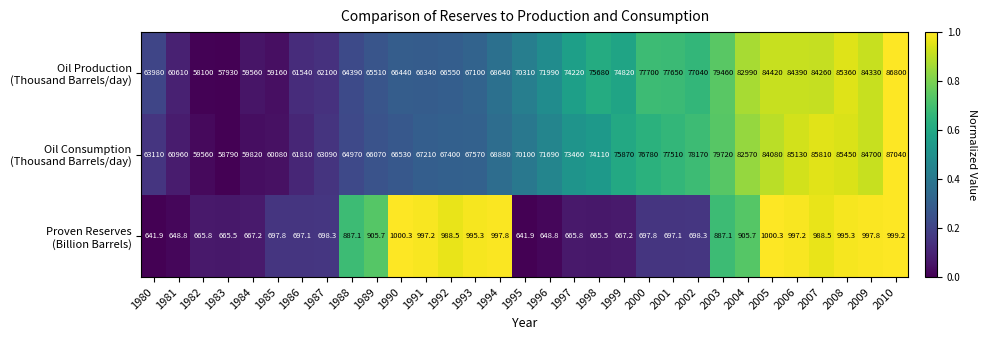

At which category does the chart reach its peak across all series?

2010